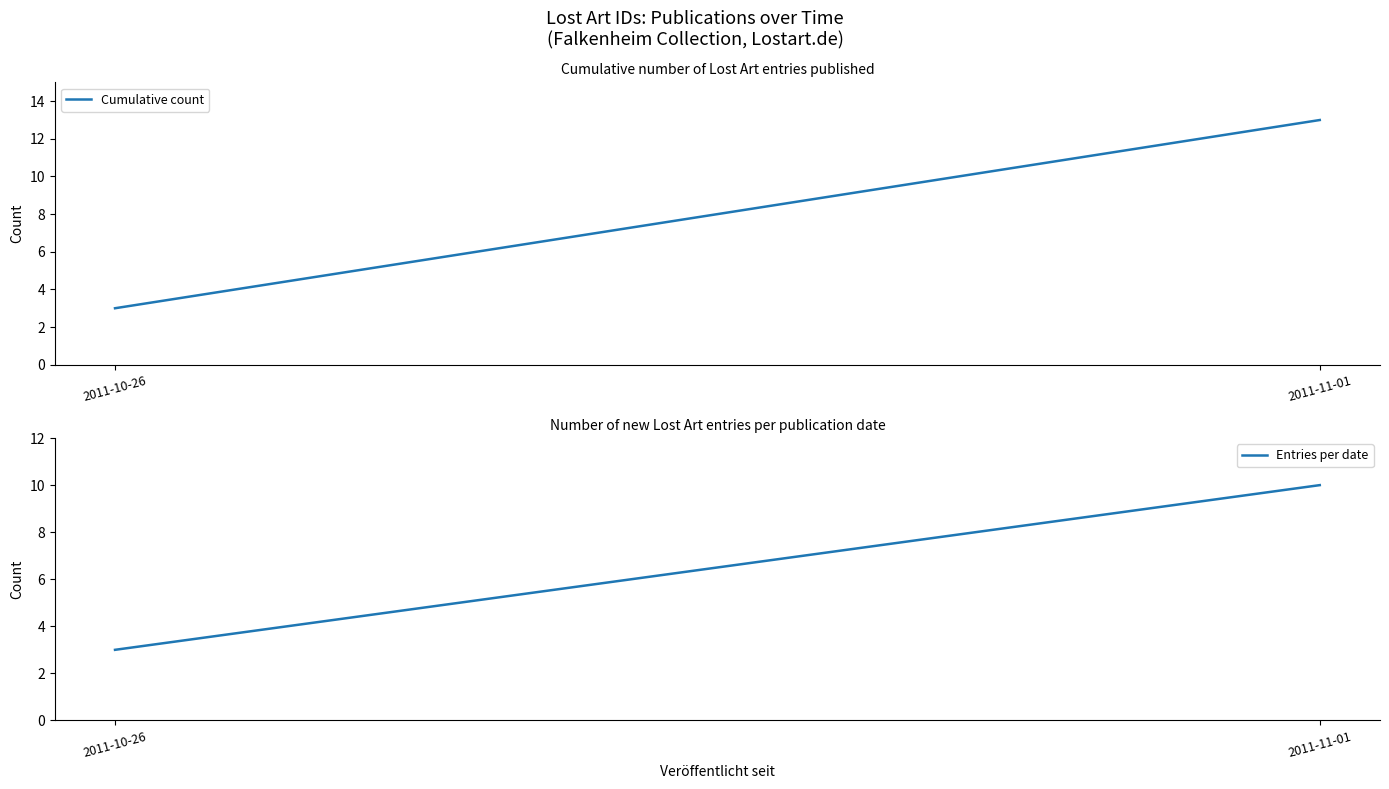

What is the difference between the maximum and minimum values in the Entries per date series?

7